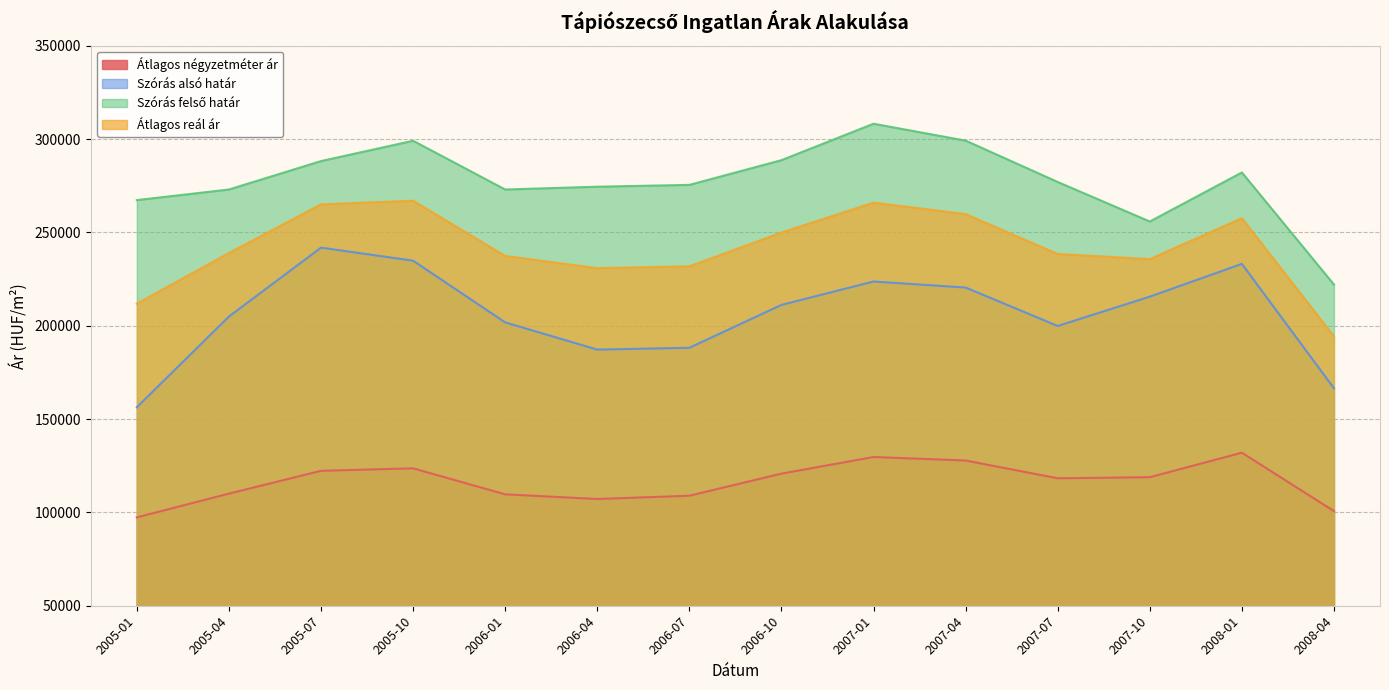

Reading right to left, what are all the values shown in this chart?

Átlagos négyzetméter ár: 2008-04=100713	2008-01=131982	2007-10=118860	2007-07=118288	2007-04=127803	2007-01=129671	2006-10=120775	2006-07=108932	2006-04=107181	2006-01=109681	2005-10=123607	2005-07=122281	2005-04=110061	2005-01=97326
Szórás alsó határ: 2008-04=166488	2008-01=233147	2007-10=215589	2007-07=199884	2007-04=220470	2007-01=223701	2006-10=211169	2006-07=188191	2006-04=187226	2006-01=201802	2005-10=234857	2005-07=241848	2005-04=204939	2005-01=156348
Szórás felső határ: 2008-04=222074	2008-01=282121	2007-10=255839	2007-07=277020	2007-04=299170	2007-01=308223	2006-10=288709	2006-07=275459	2006-04=274494	2006-01=272986	2005-10=299101	2005-07=288220	2005-04=272989	2005-01=267314
Átlagos reál ár: 2008-04=194281	2008-01=257634	2007-10=235714	2007-07=238452	2007-04=259820	2007-01=265962	2006-10=249939	2006-07=231825	2006-04=230860	2006-01=237394	2005-10=266979	2005-07=265034	2005-04=238964	2005-01=211831